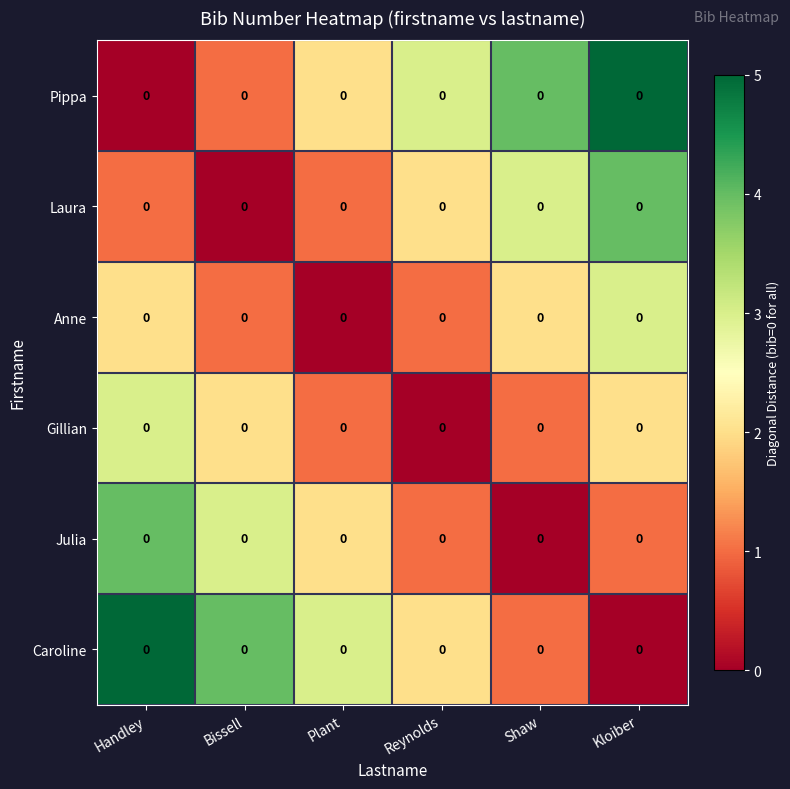

At which label is Julia closest to 2?

Plant